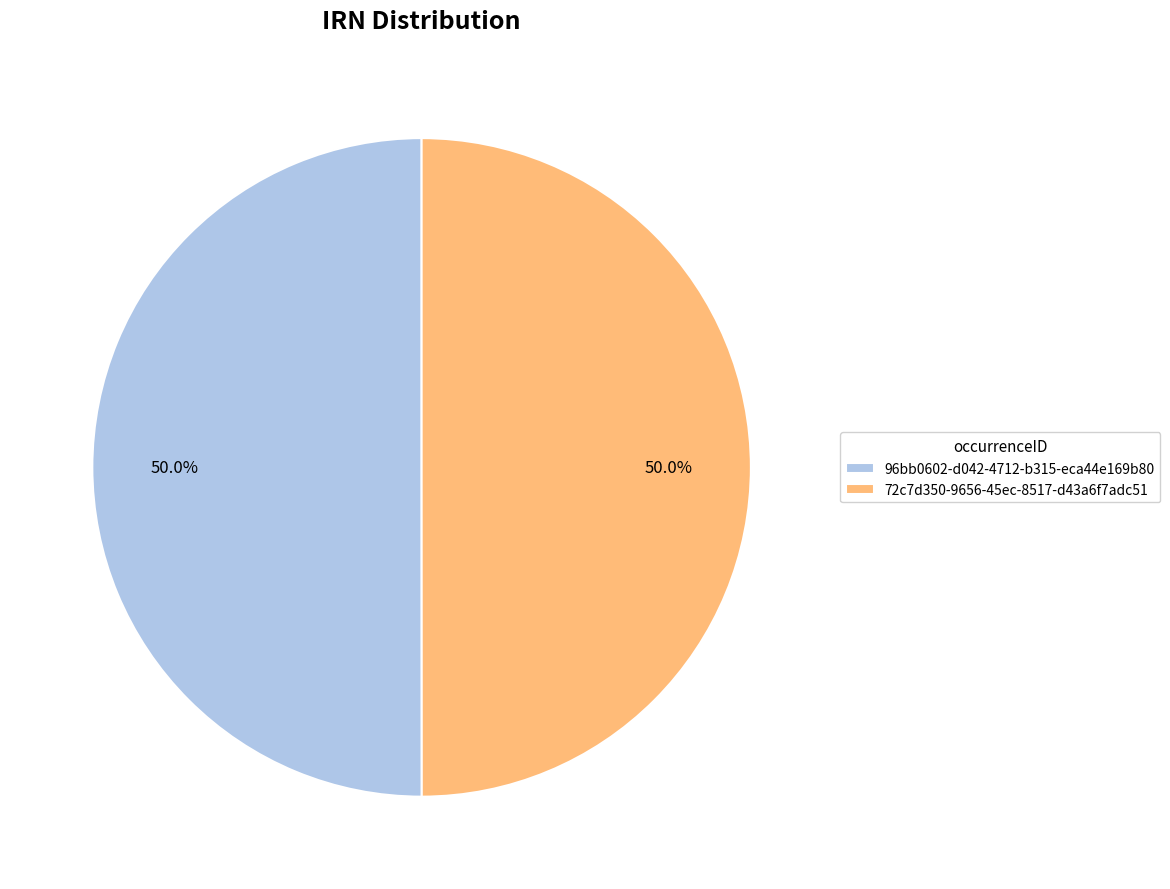

Combined, do 96bb0602-d042-4712-b315-eca44e169b80 and 72c7d350-9656-45ec-8517-d43a6f7adc51 account for over 50%?

Yes